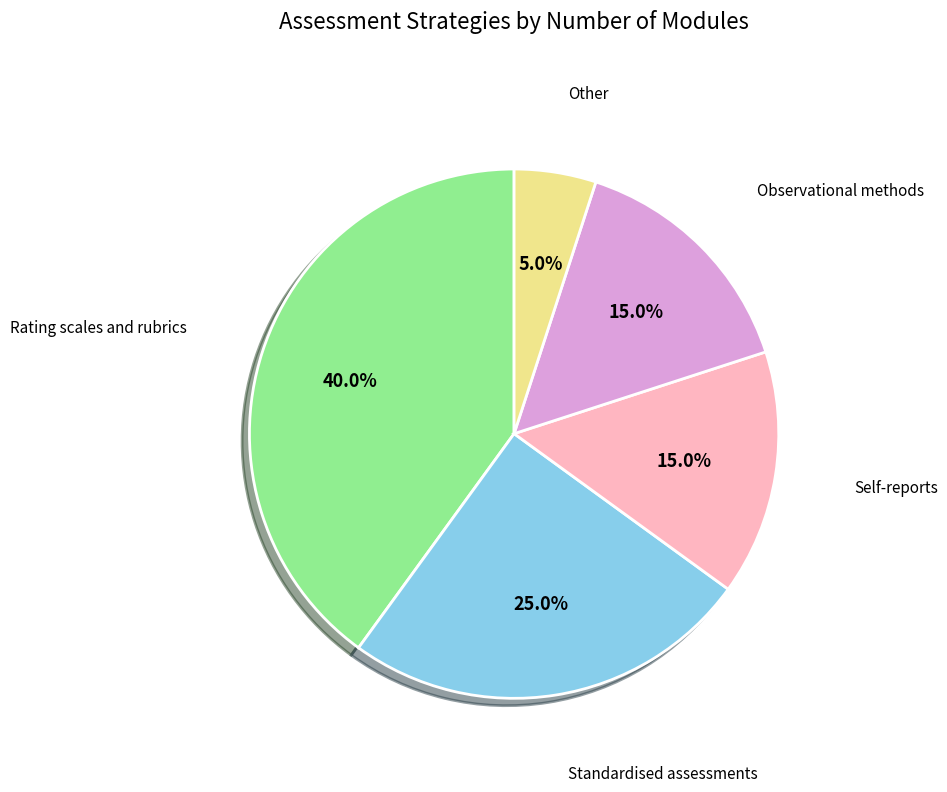

Is there a majority slice in this chart?

No